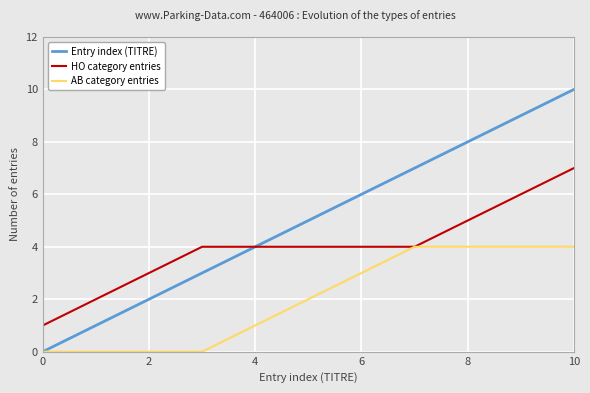

List the series in order of their peak value, lowest first.

AB category entries, HO category entries, Entry index (TITRE)